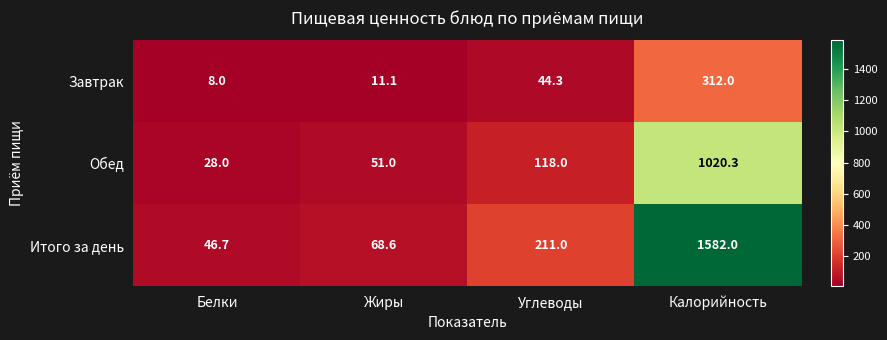

What is the greatest value displayed?

1582.0